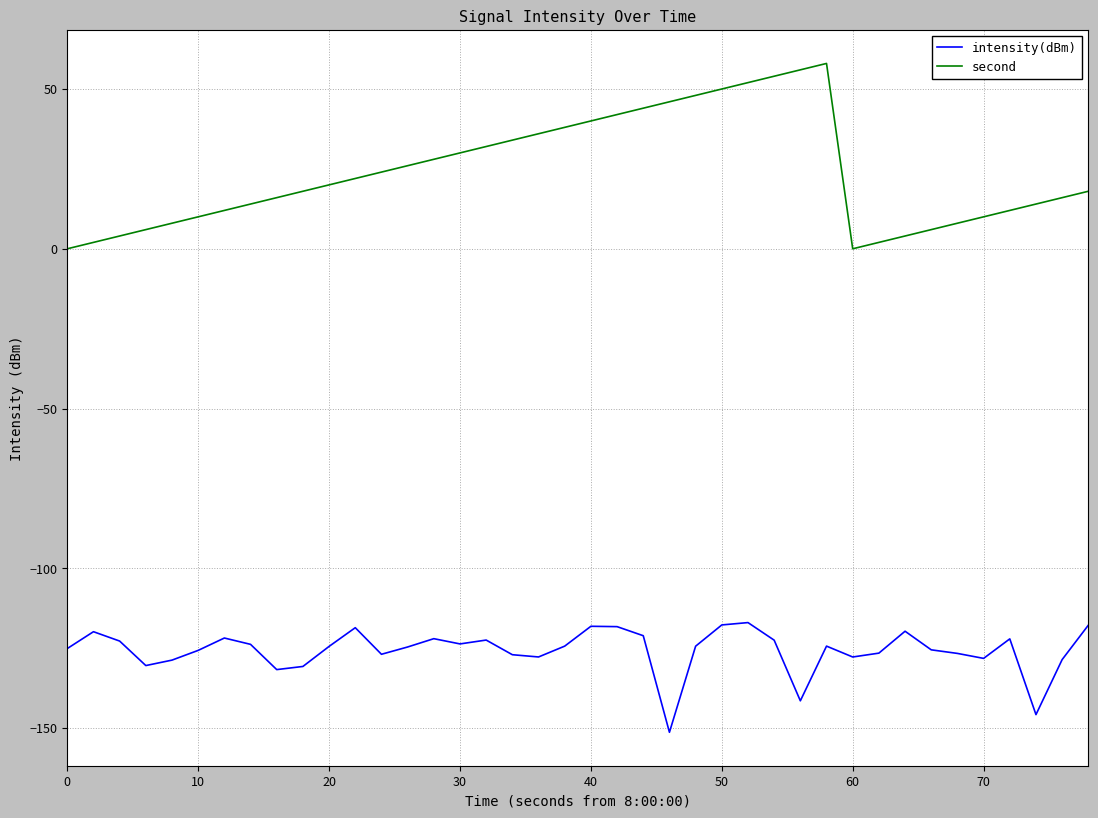

How many distinct data groups are displayed?

2